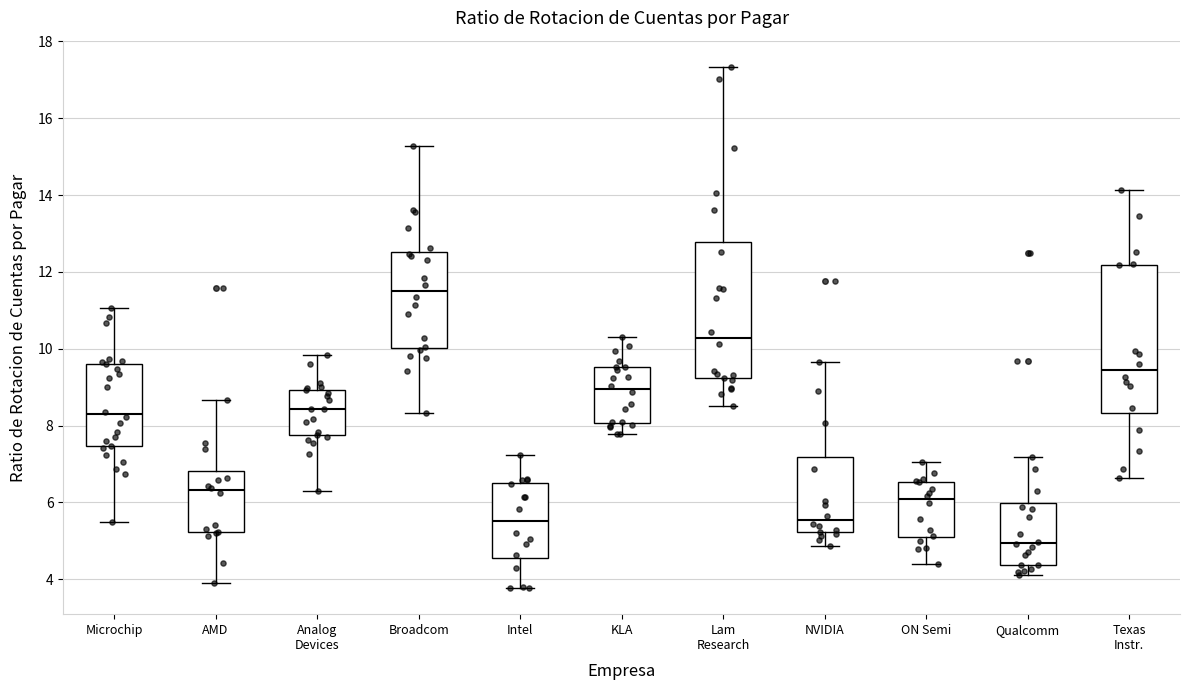

Where does the lower whisker of the box for NVIDIA end on the y-axis? The values are not printed on the chart, so give them approximately, as read against the axis.

4.8